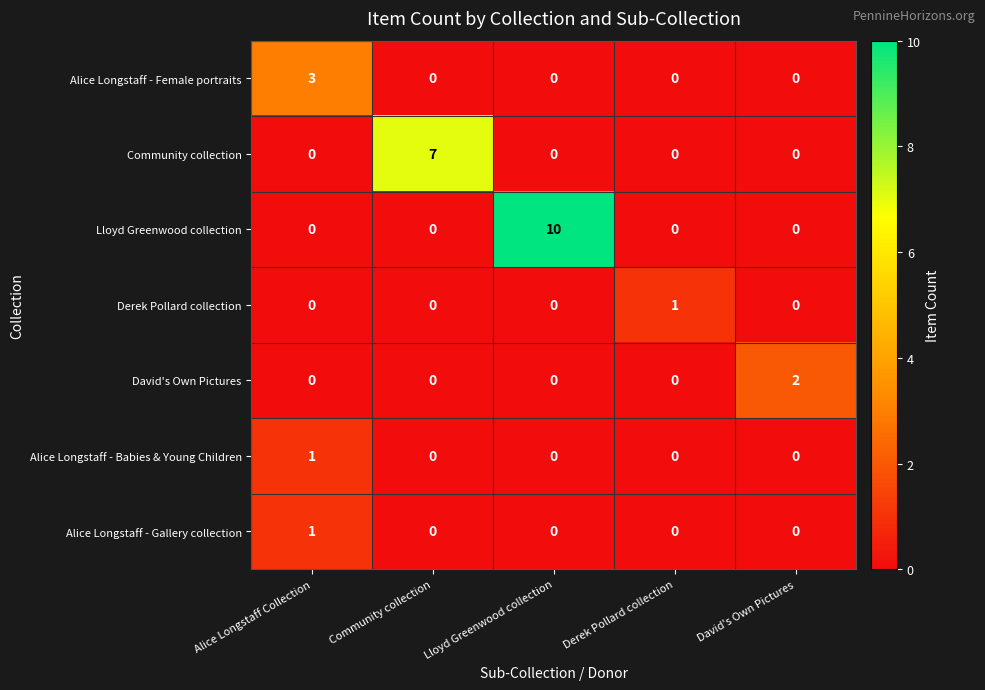

Which series changed the most between Community collection and David's Own Pictures?

Community collection